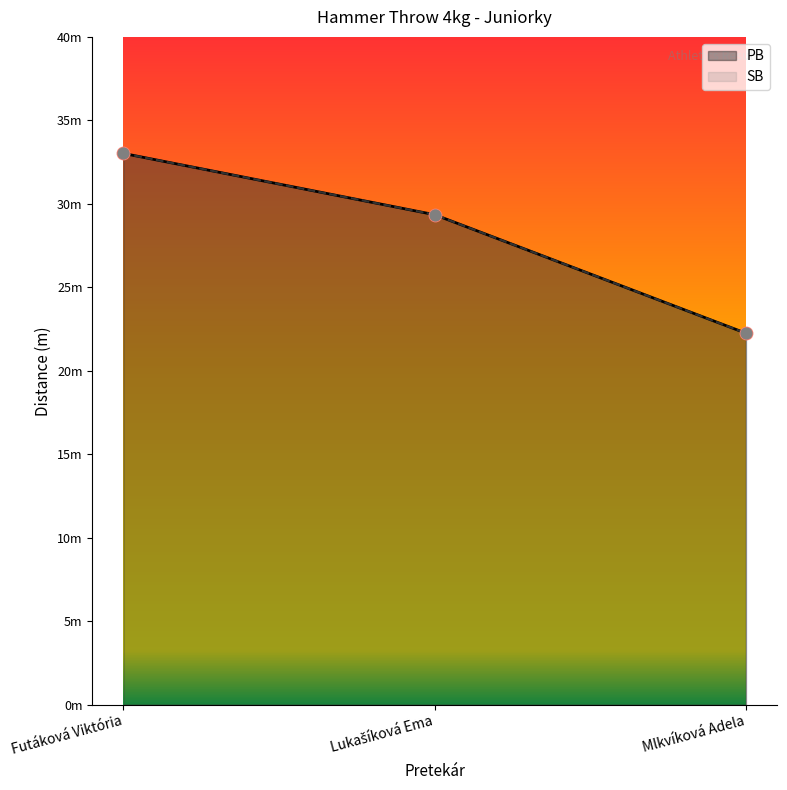

Is the value of PB at Futáková Viktória greater than the value of SB at Lukašíková Ema?

Yes